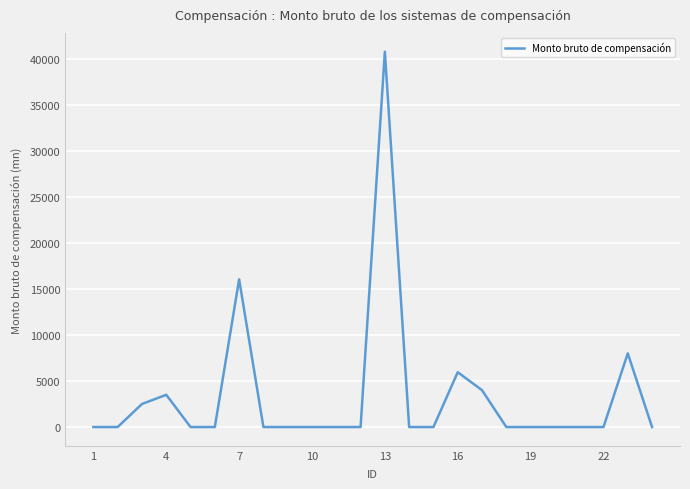

What is the maximum value shown in the chart?

40748.7